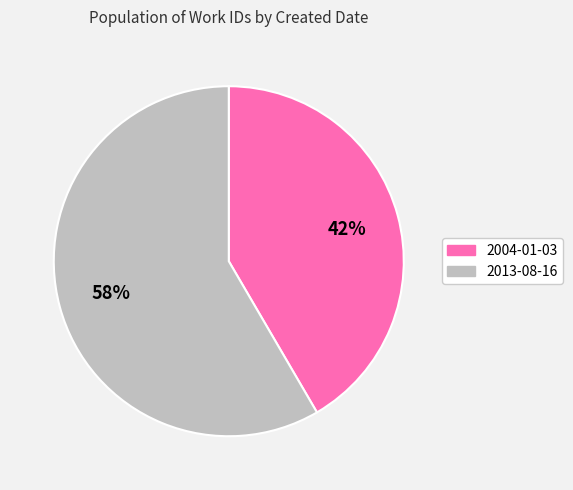

Combined, do 2013-08-16 and 2004-01-03 account for over 50%?

Yes